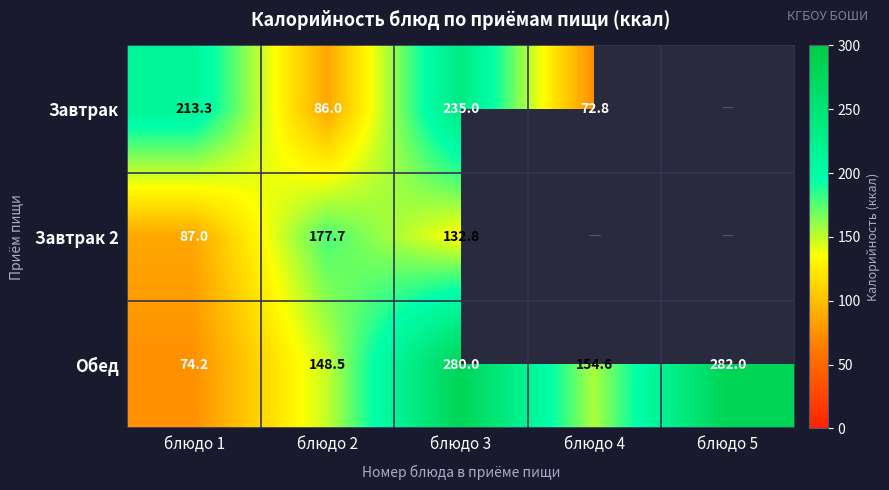

Is the value of Завтрак 2 at блюдо 3 greater than the value of Обед at блюдо 5?

No